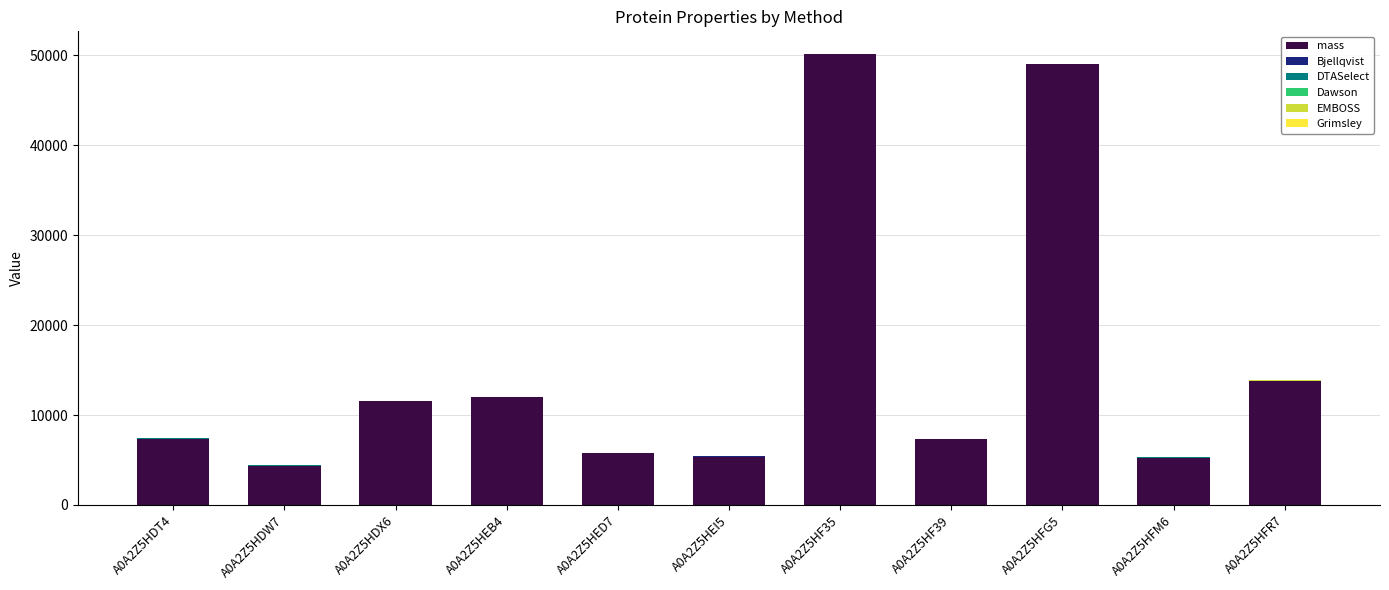

How many categories are shown in the chart?

11